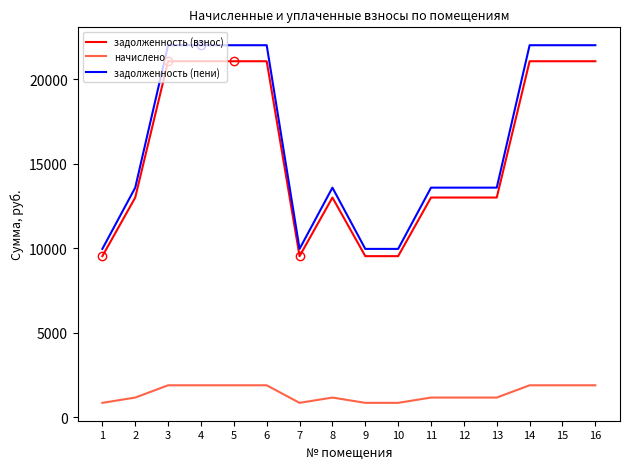

What is the minimum value for задолженность (пени)?

9959.0